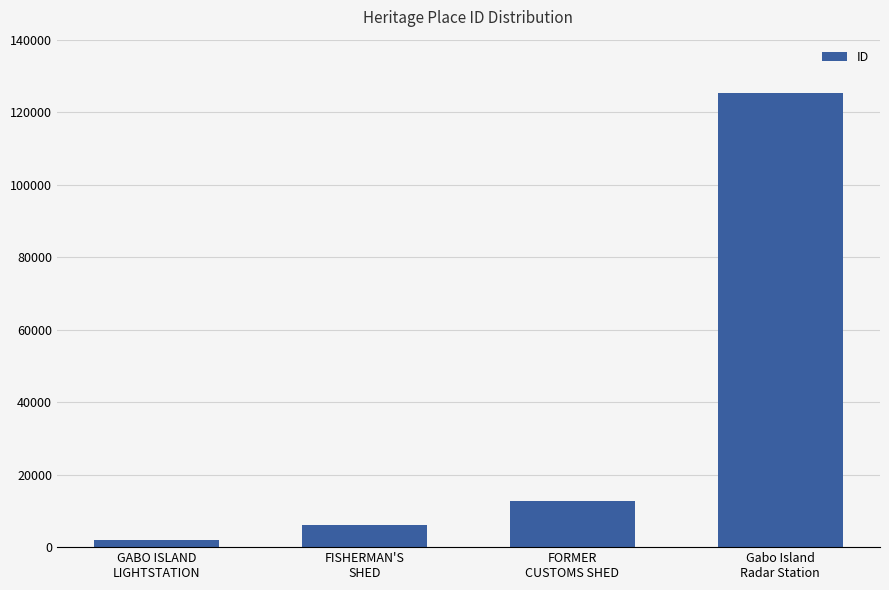

Read the value at FORMER
CUSTOMS SHED.

12778